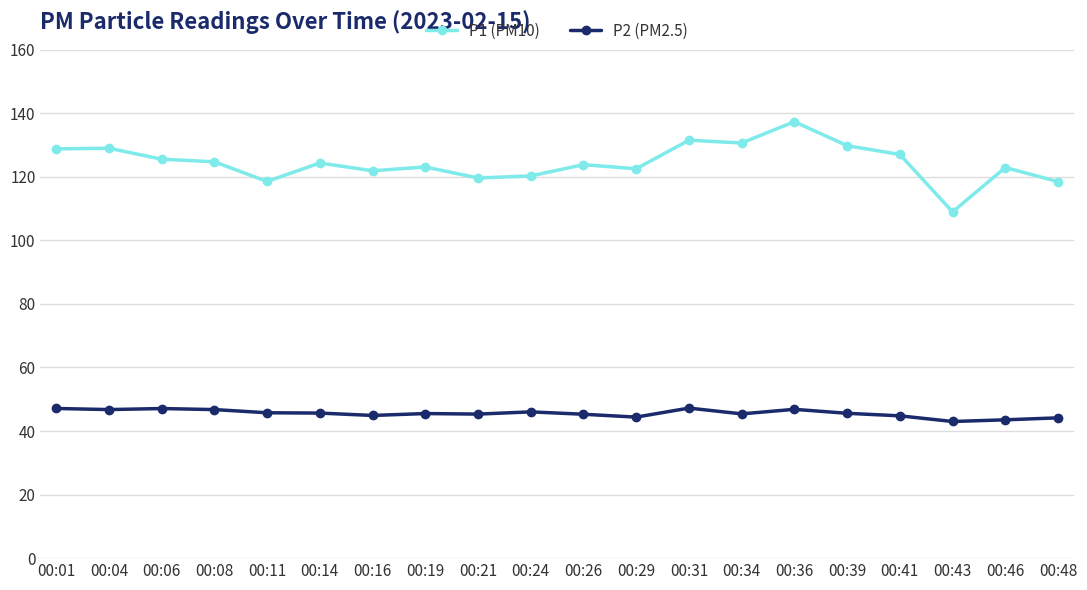

How many categories are shown in the chart?

20